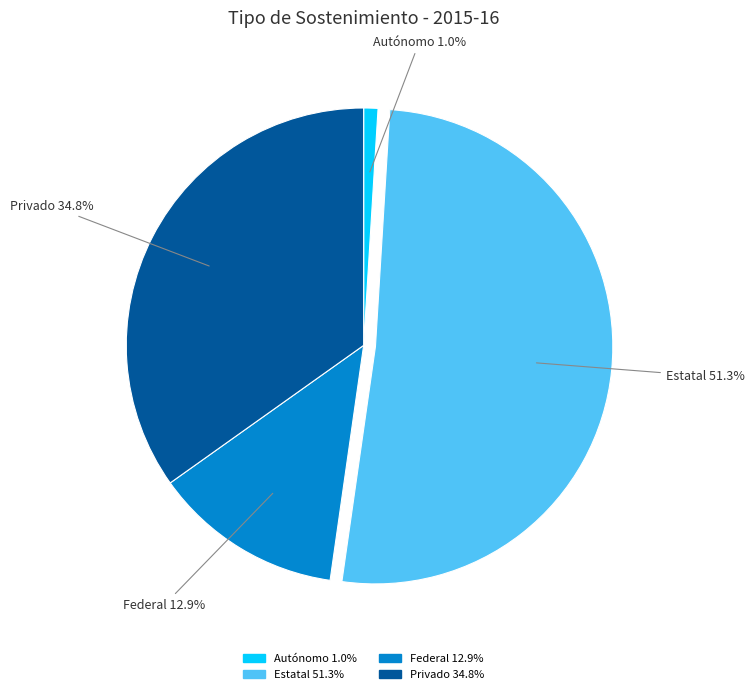

The Federal slice represents 23% of the pie. True or false?

False